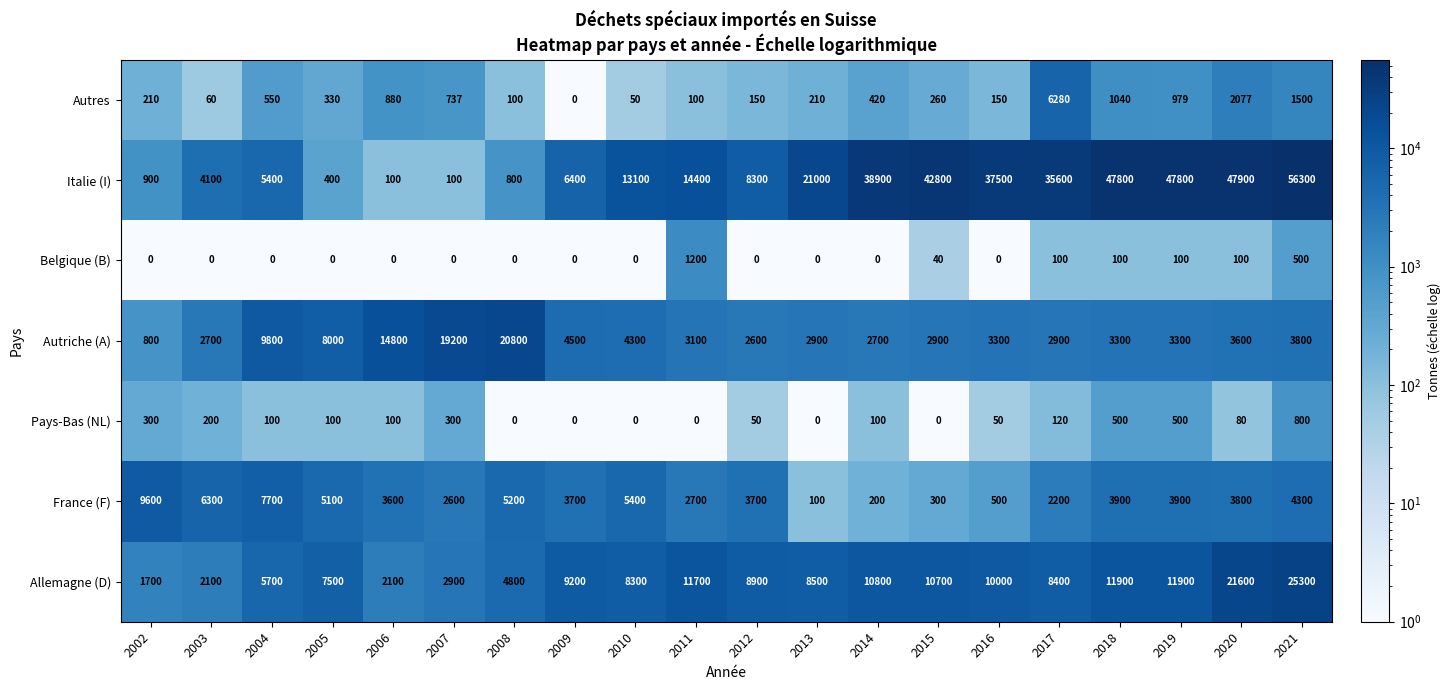

Which series changed the most between 2014 and 2015?

Italie (I)